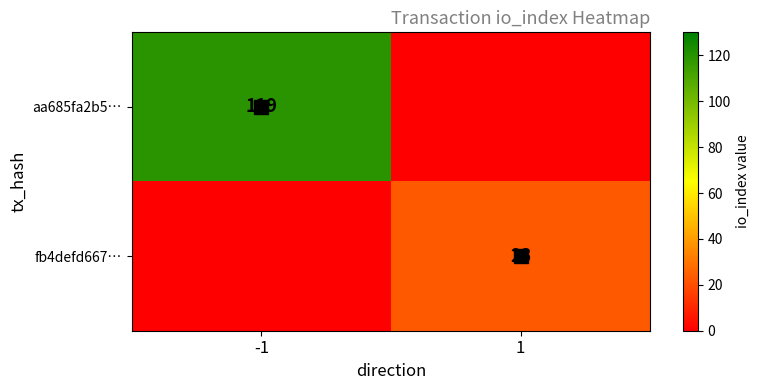

How many fb4defd667… values are between 0 and 23?

2